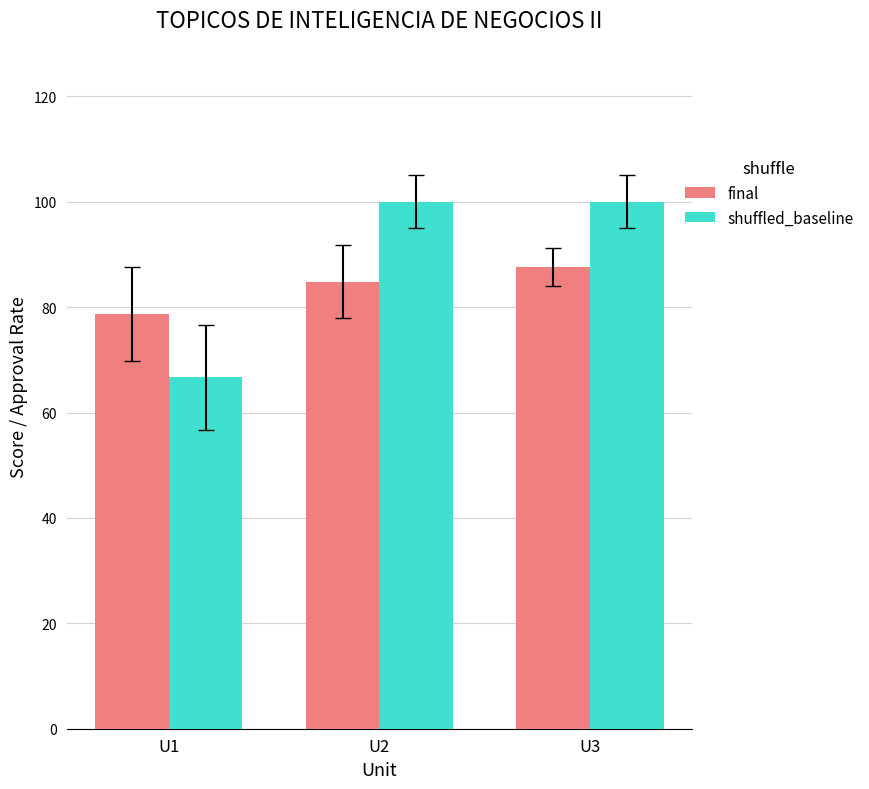

Count the number of data series in this chart.

2